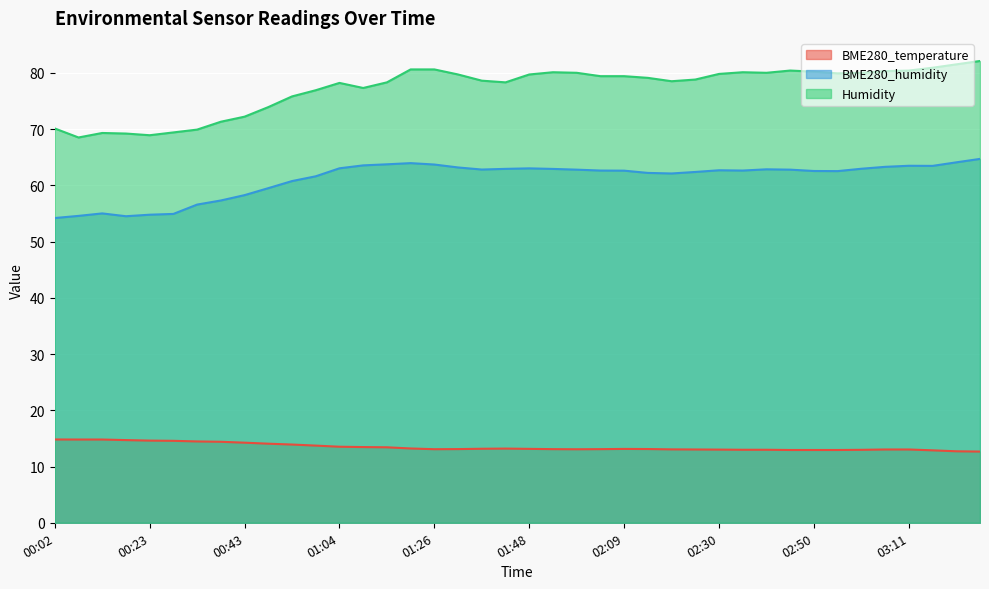

At which category is the sum across all series the highest?

03:26